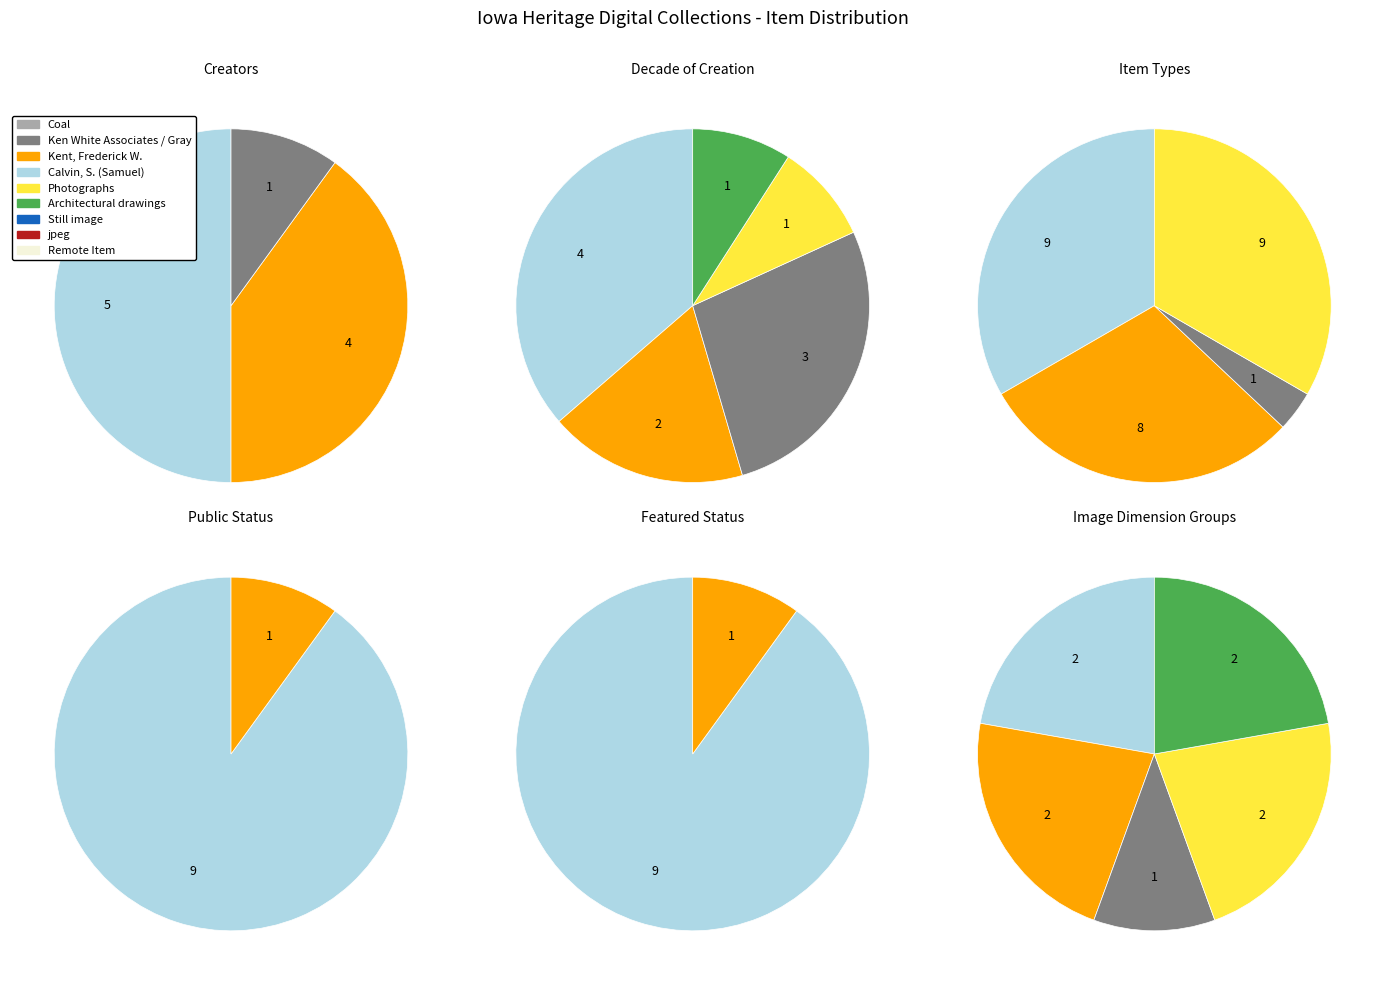

Which slice is the smallest?

1